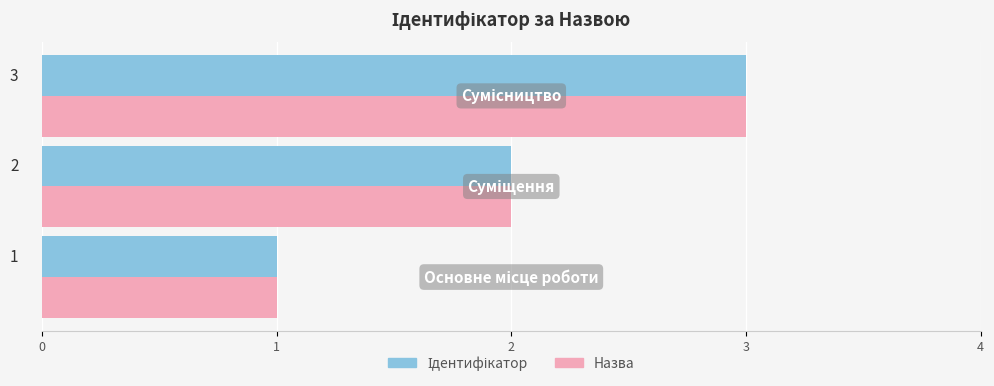

What is the greatest value displayed?

3